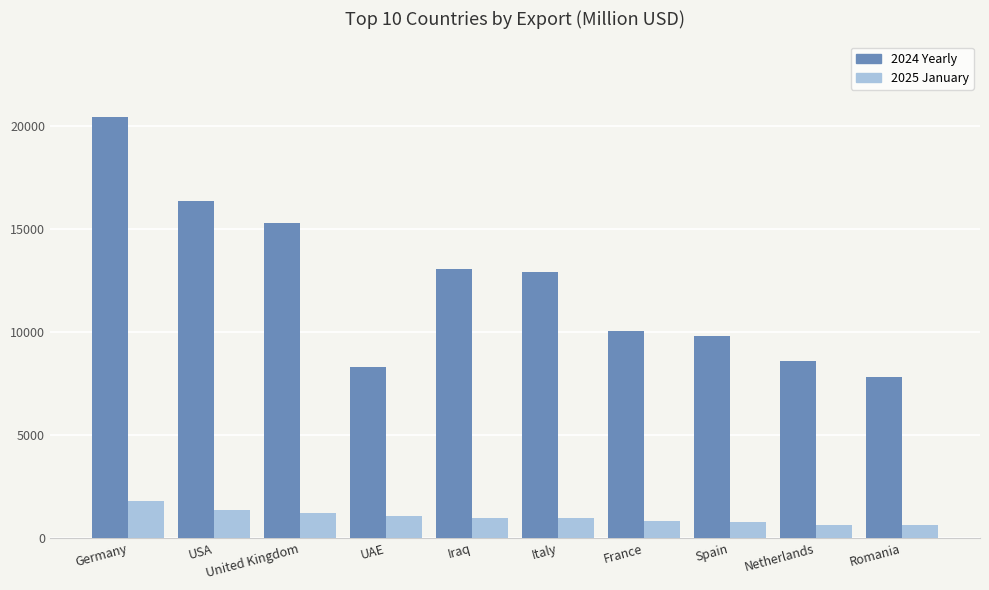

What is the minimum value shown in the chart?

607.2